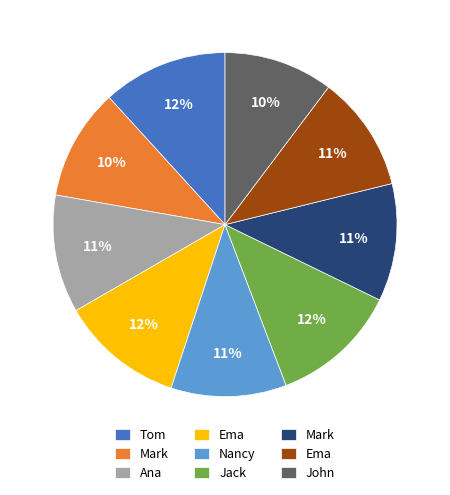

Is there any slice that represents more than half of the pie?

No